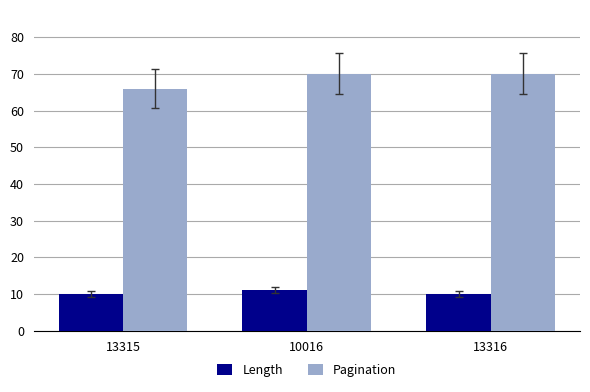

Reading left to right, transcribe all the data shown in this chart.

Length: 13315=10	10016=11	13316=10
Pagination: 13315=66	10016=70	13316=70